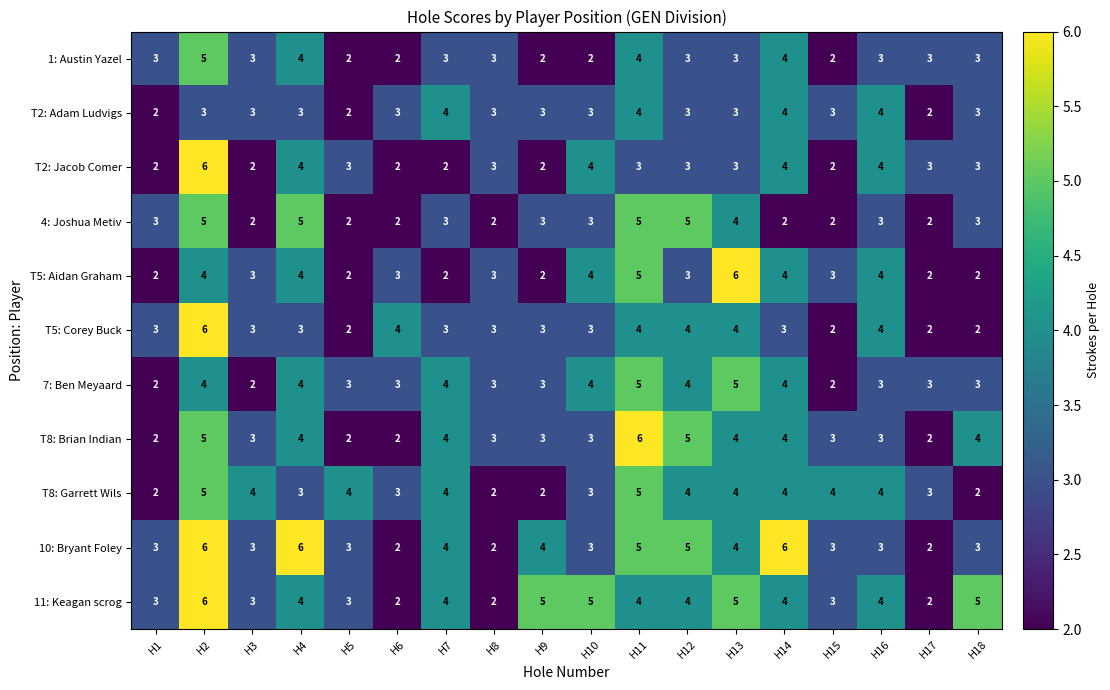

What is the difference between the maximum and minimum values in the T5: Corey Buck series?

4